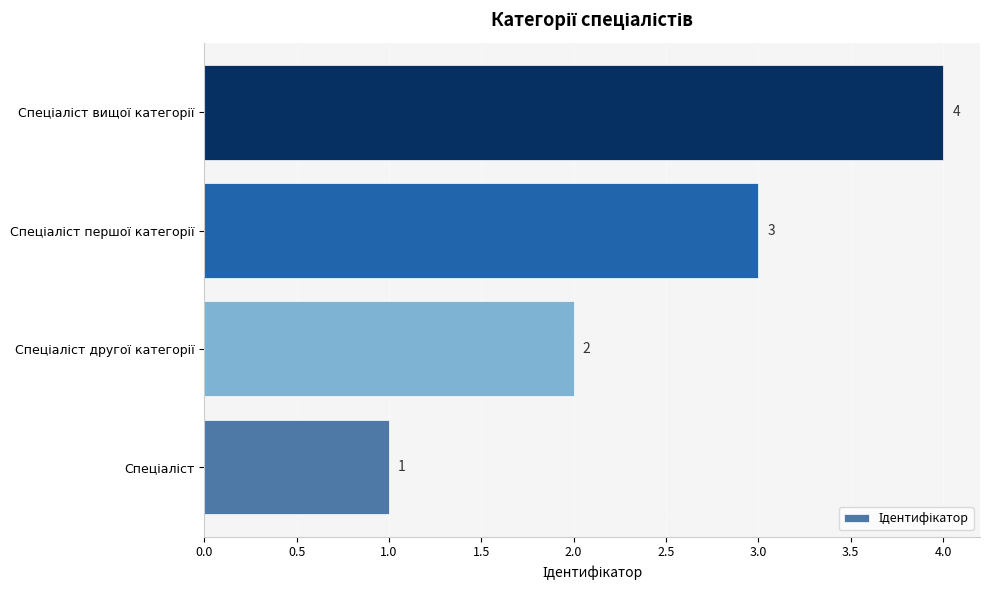

What is the sum of all values?

10